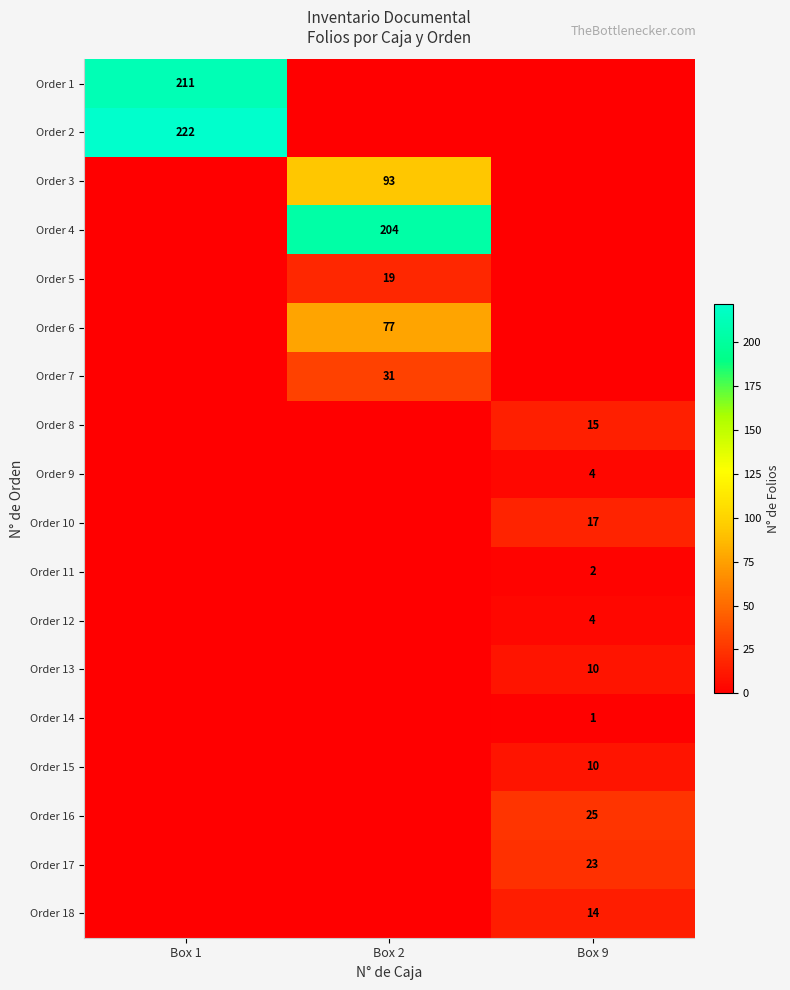

How many Order 11 values are between 0 and 2?

3